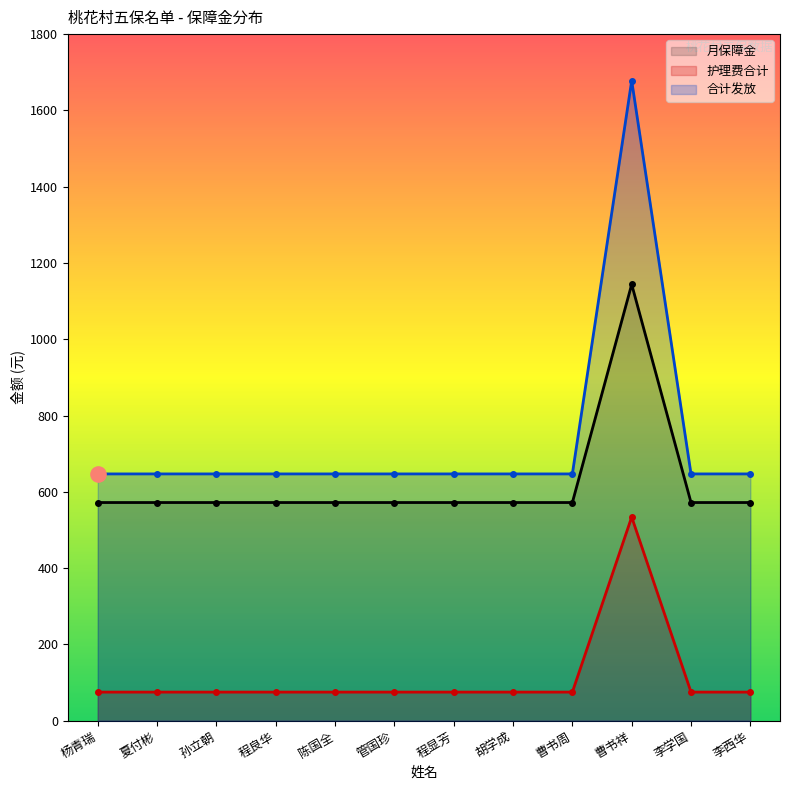

Is the value of 月保障金 at 曹书周 greater than the value of 护理费合计 at 曹书周?

Yes